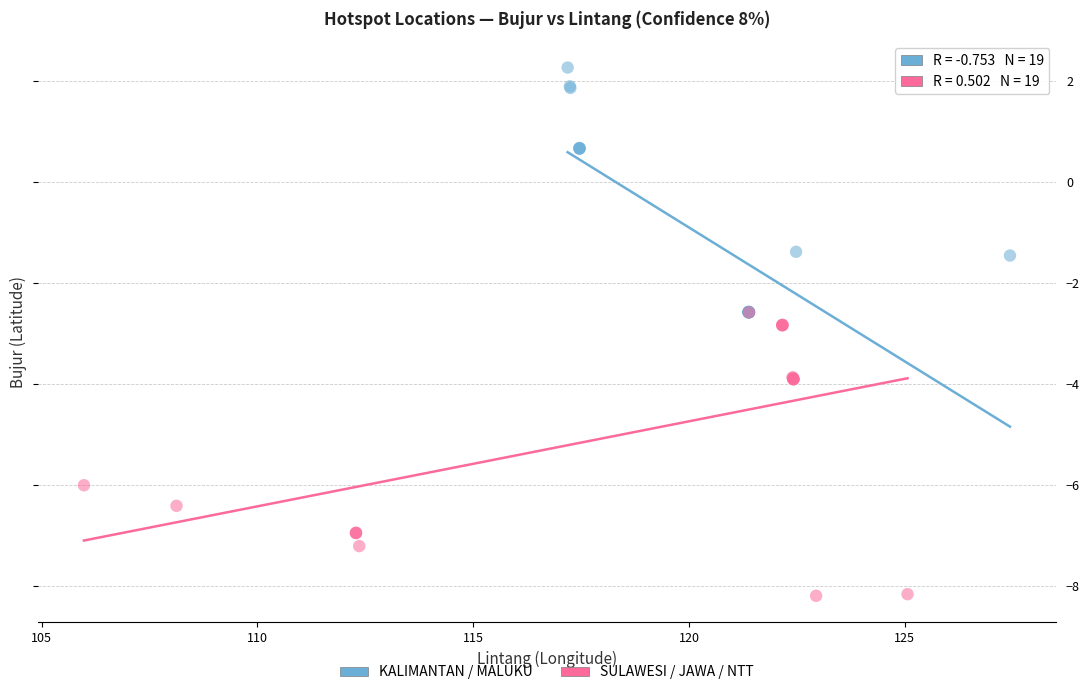

Which series reaches the minimum Y coordinate?

SULAWESI / JAWA / NTT